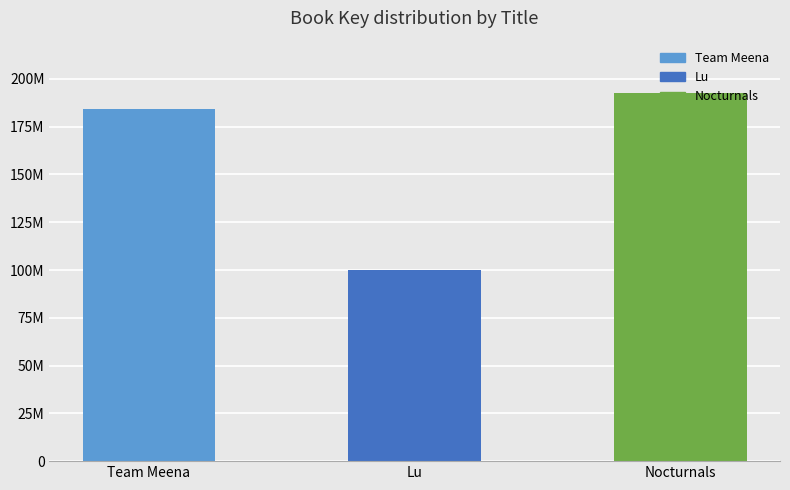

Rank the categories by value from lowest to highest.

Lu, Team Meena, Nocturnals